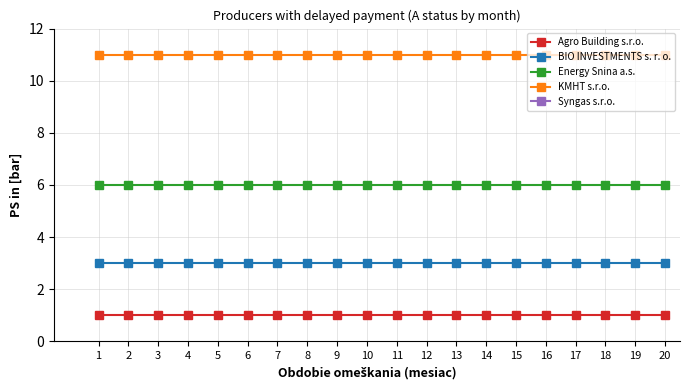

Which has a higher value, 17 or 3?

17